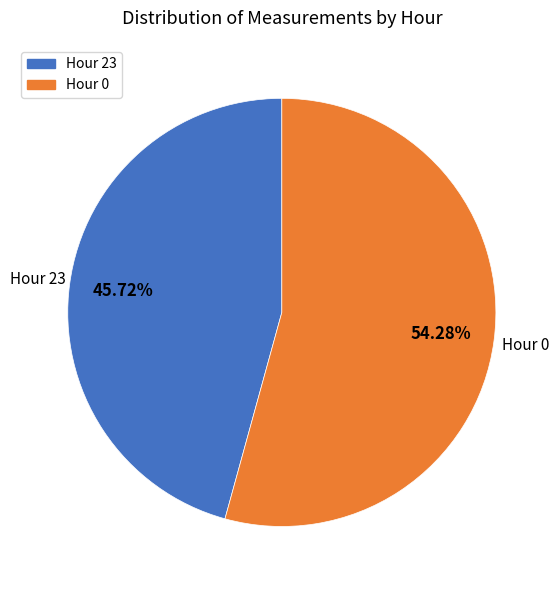

Is there a majority slice in this chart?

Yes